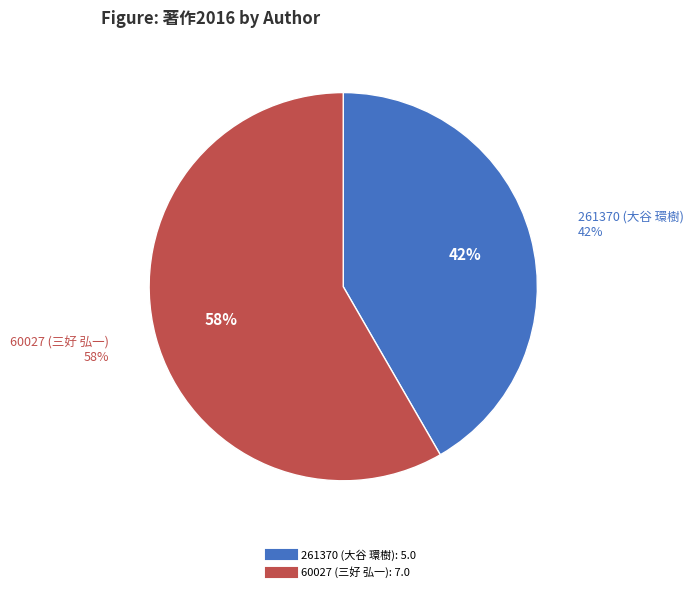

What portion of the pie excludes 261370 (大谷 環樹)?

58.3%